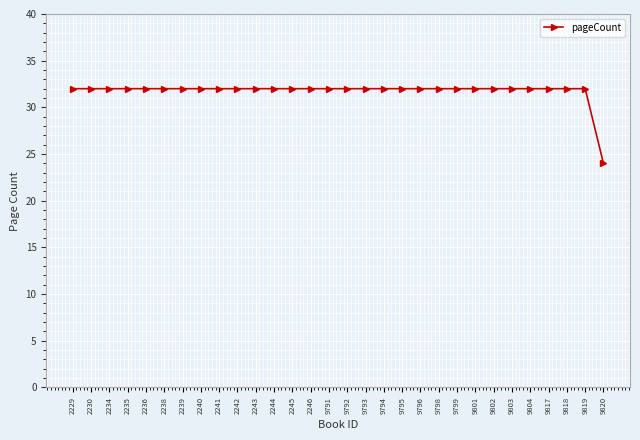

The chart shows a value of 49 at 2234. True or false?

False